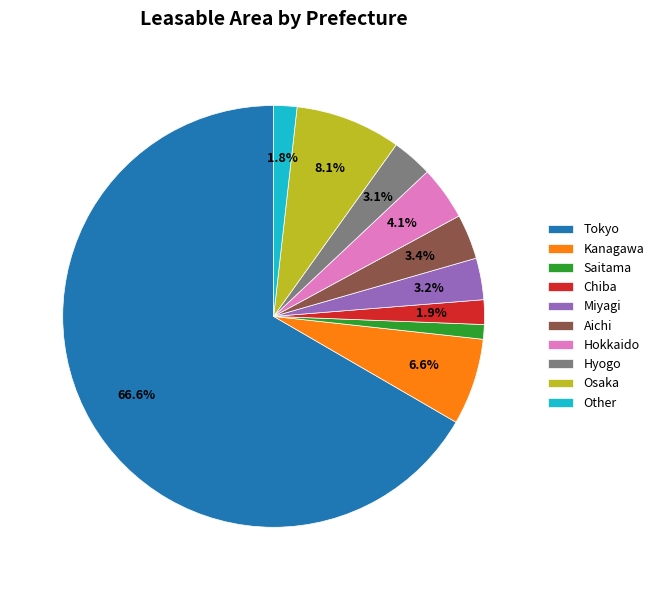

How many slices are in this pie chart?

10